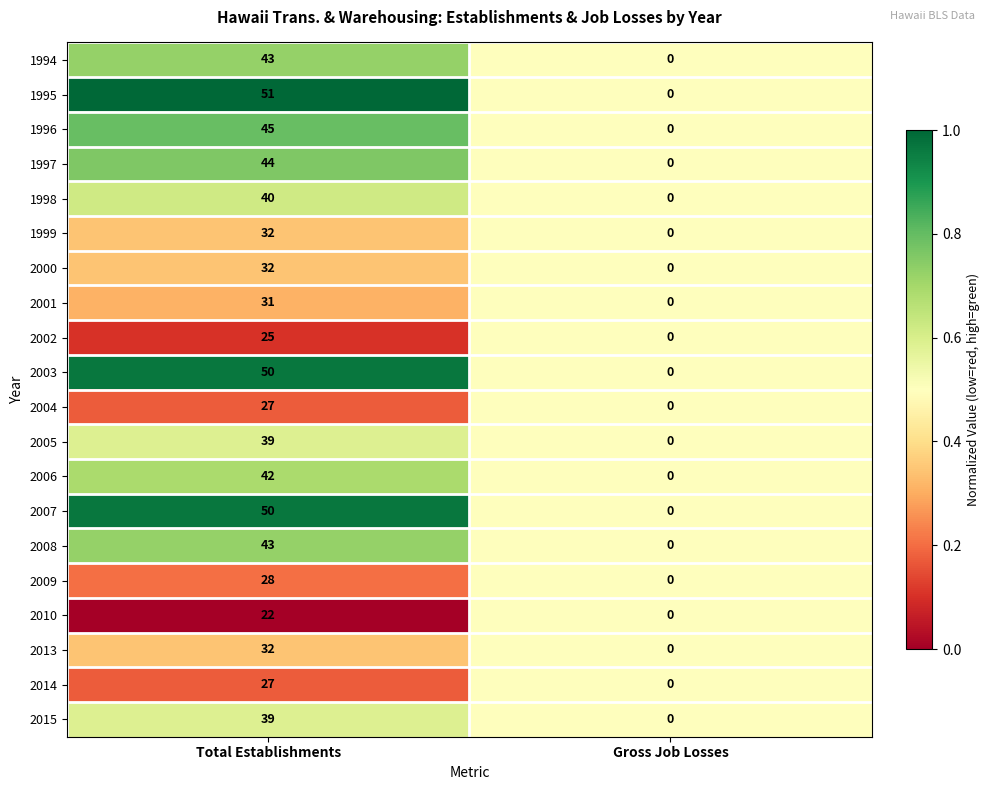

What is the total value across all series at Total Establishments?

742